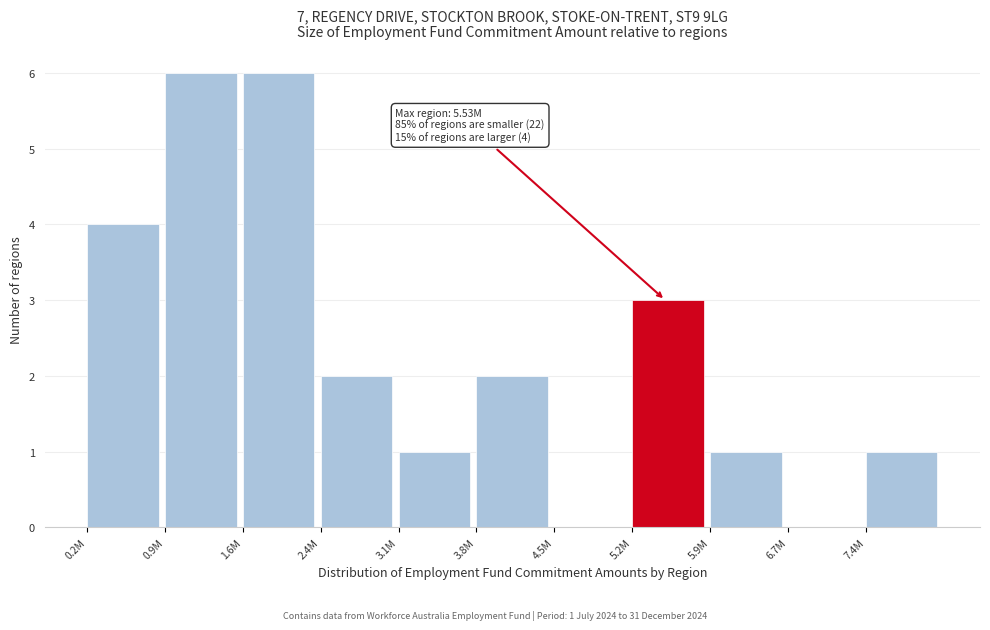

Reading left to right, extract all data points from this chart.

0.2M=4	0.9M=6	1.6M=6	2.4M=2	3.1M=1	3.8M=2	4.5M=0	5.2M=3	5.9M=1	6.7M=0	7.4M=1